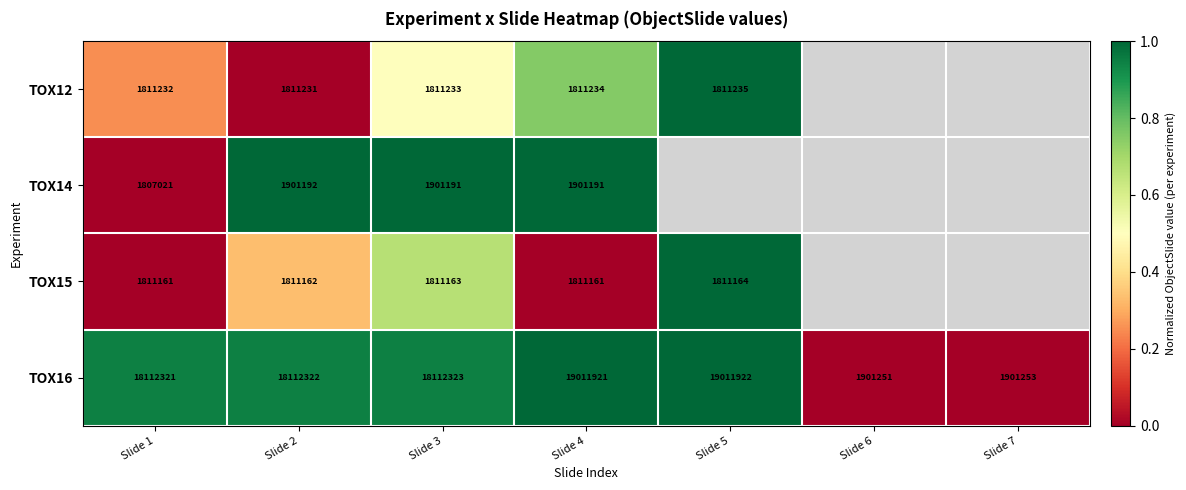

What is the difference between the highest and lowest values at Slide 1?

16305300.0